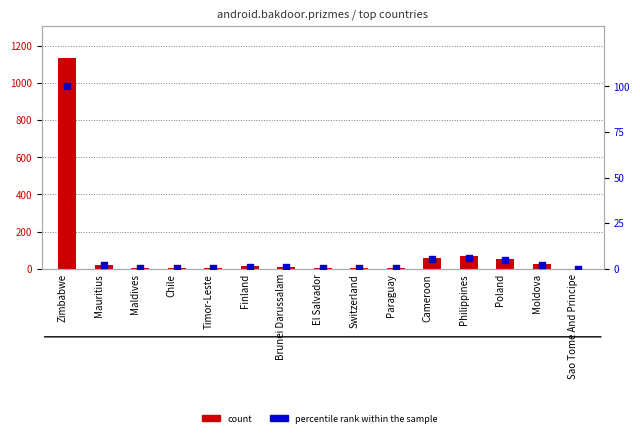

Which series has the largest total across all categories?

count